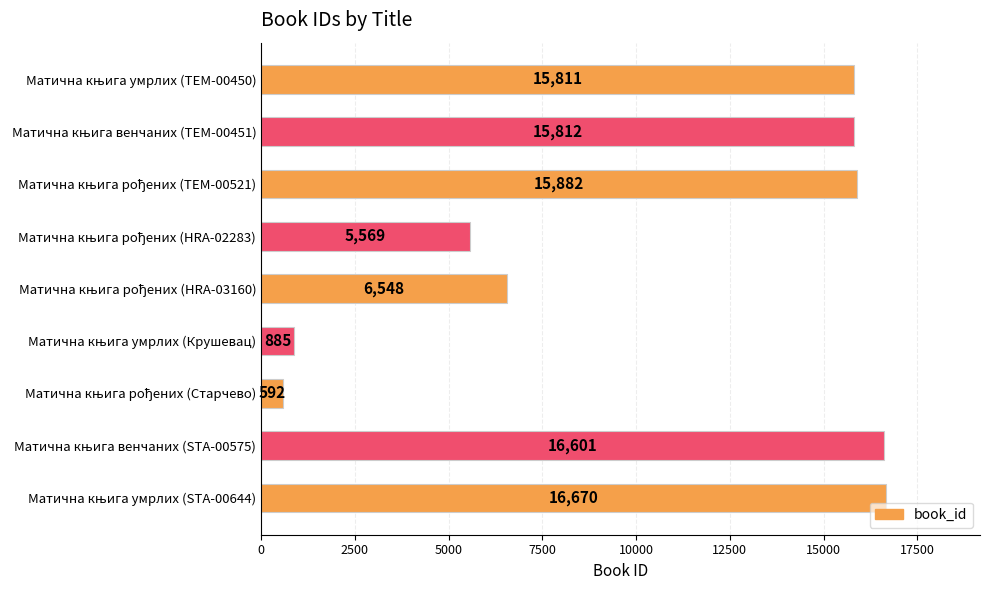

What is the value of the 2nd bar from the top?

15812